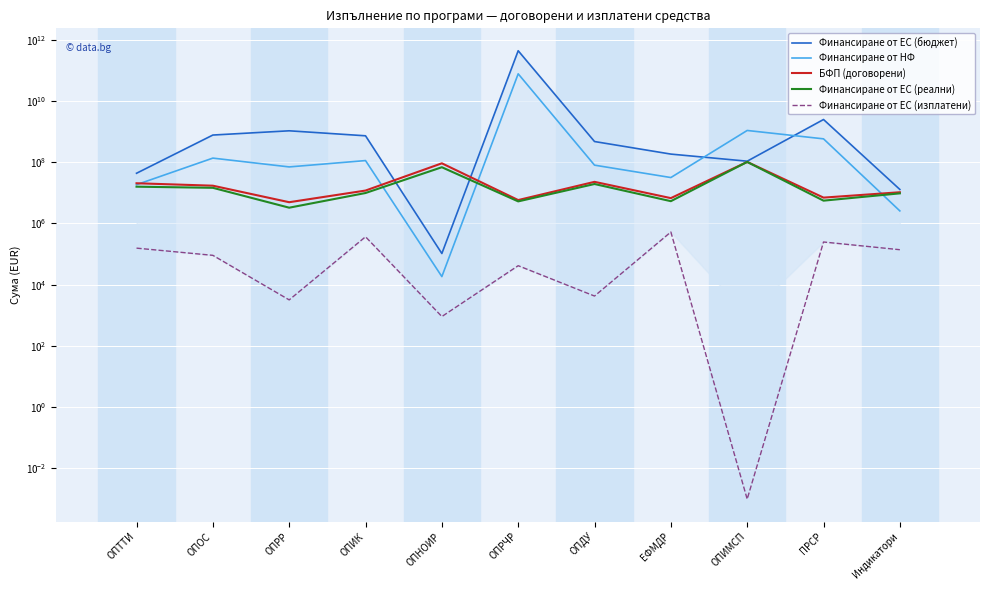

At which label is Финансиране от ЕС (реални) closest to 52634533?

ОПНОИР